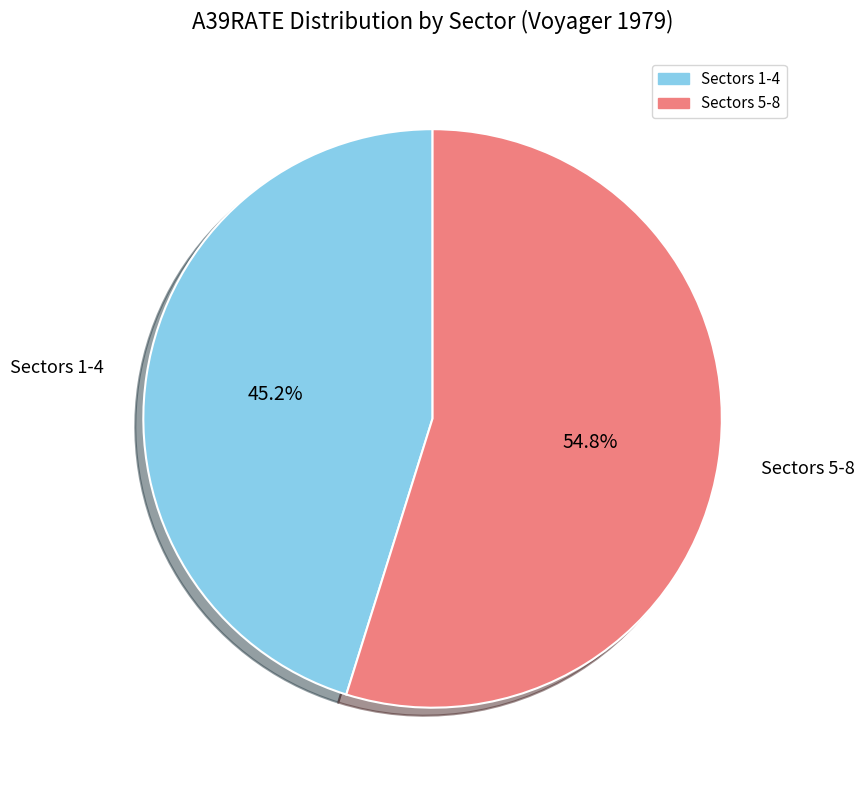

Does any single category account for the majority?

Yes